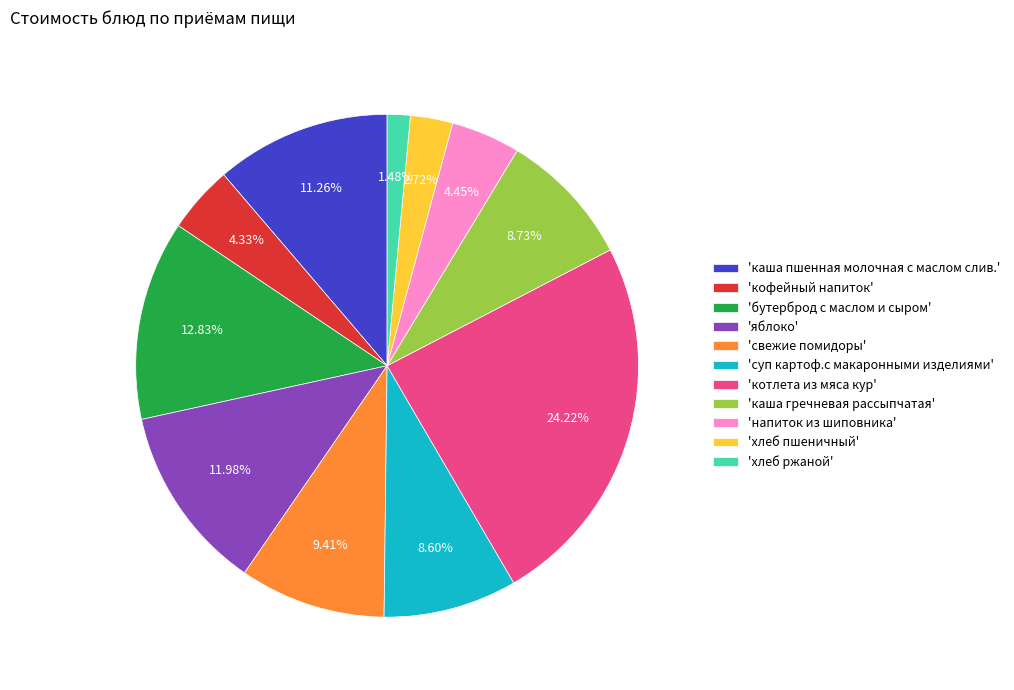

Is the sum of 'бутерброд с маслом и сыром' and 'хлеб пшеничный' greater than half?

No